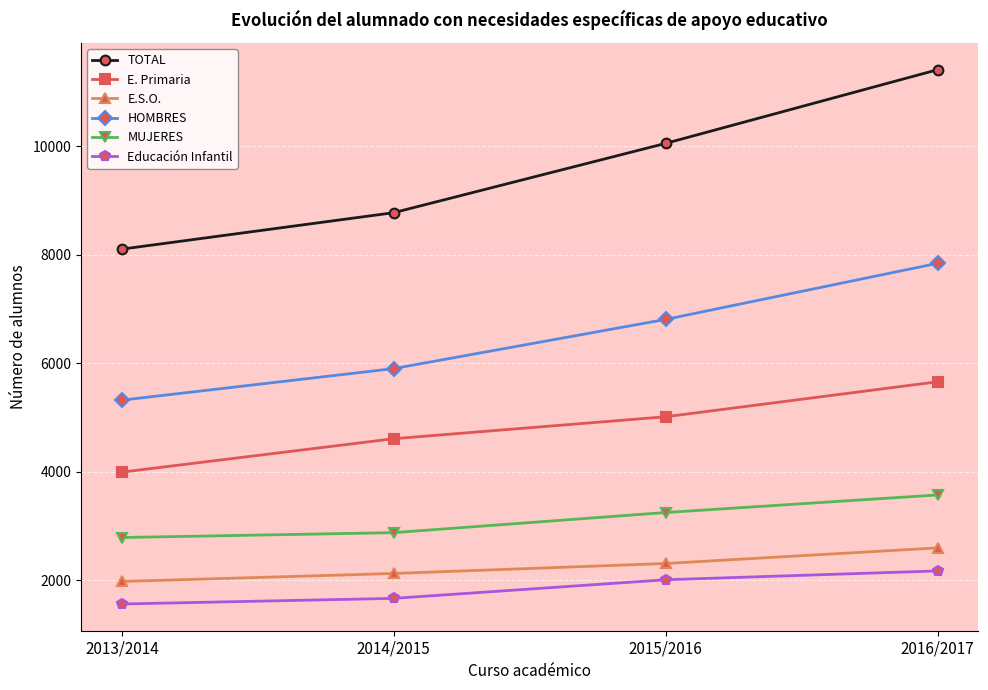

The HOMBRES series shows 5318 at 2013/2014. True or false?

True